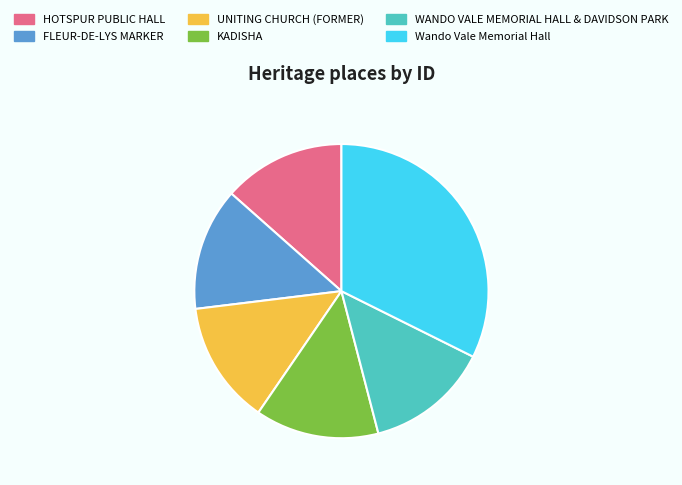

How many segments does this pie chart have?

6